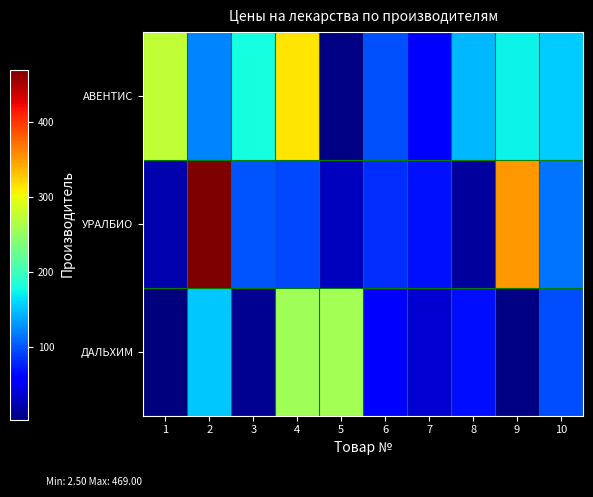

What is the smallest value displayed?

2.5